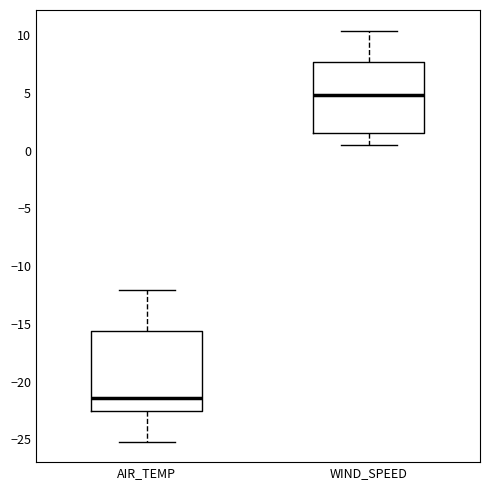

Which box has the highest median line?

WIND_SPEED